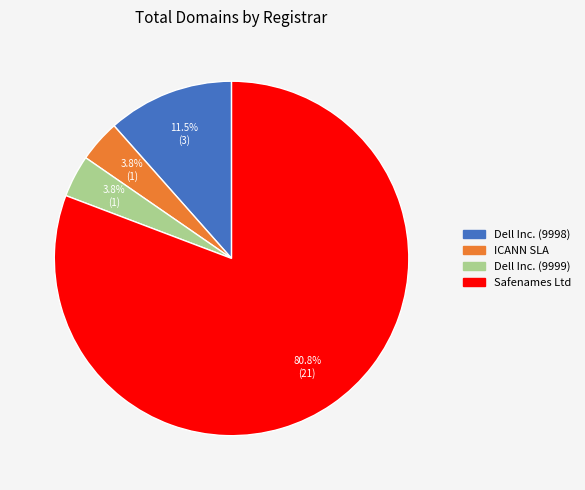

What is the largest slice in the pie chart?

Safenames Ltd